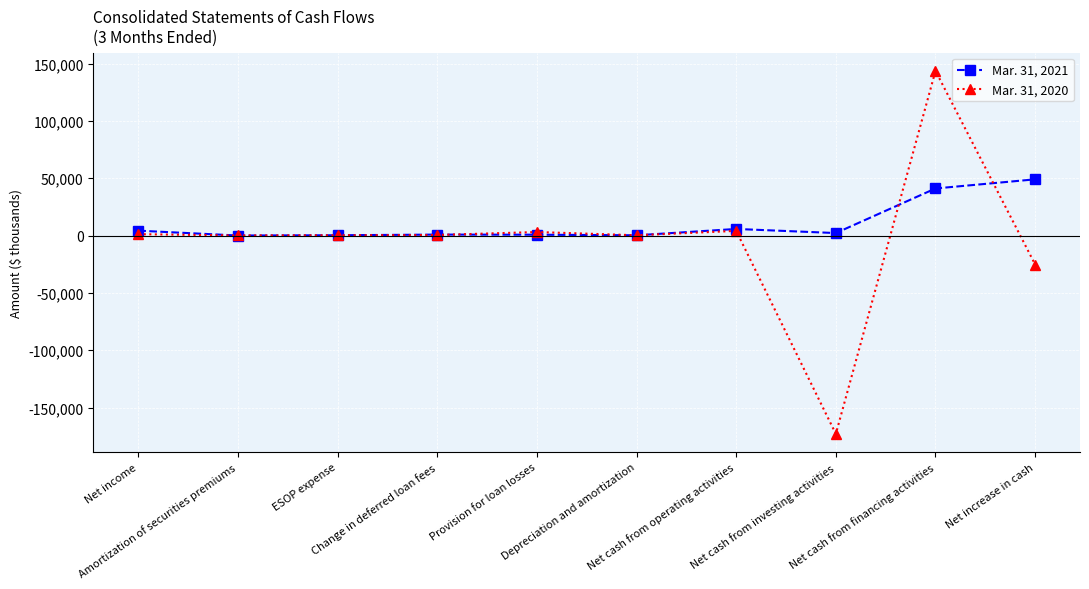

True or false: Mar. 31, 2020 and Mar. 31, 2021 cross at least once.

True